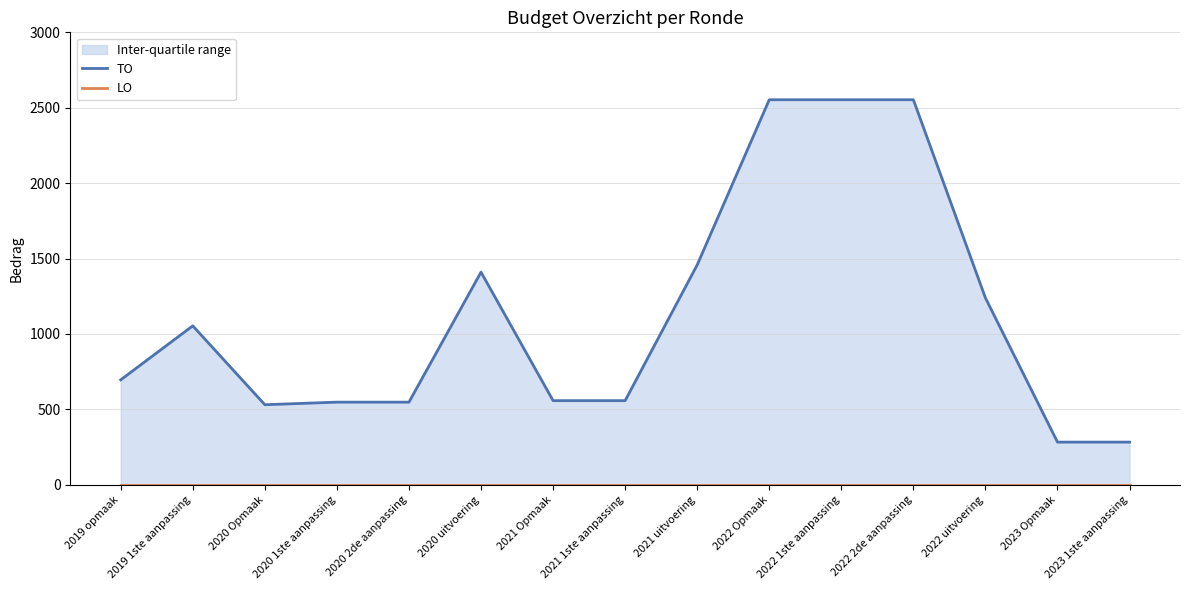

At 2019 1ste aanpassing, list the series in order from largest to smallest.

TO, LO